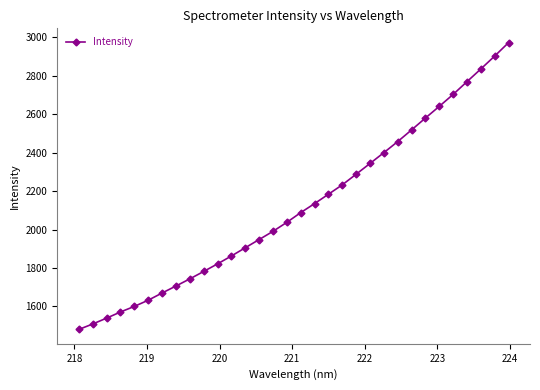

What is the difference between the maximum and second lowest values?

1464.9